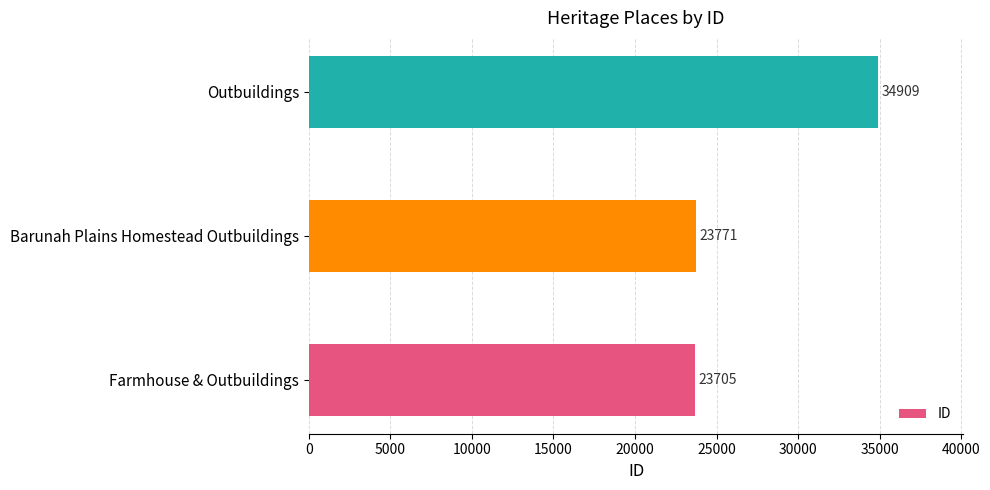

Read the value at Barunah Plains Homestead Outbuildings, to the nearest 10.

23770